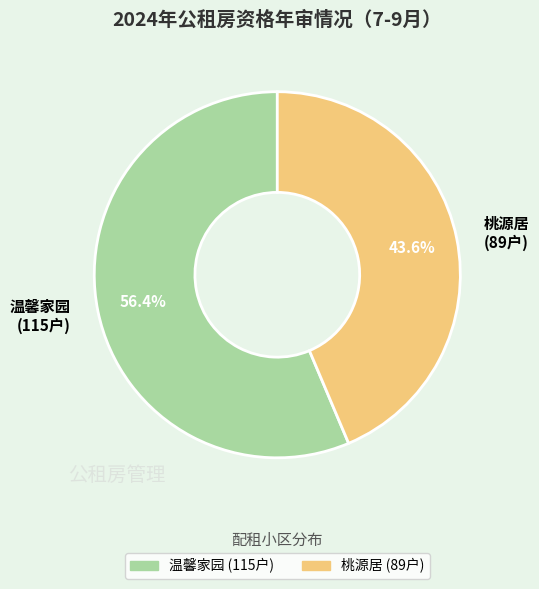

What is the largest slice in the pie chart?

温馨家园